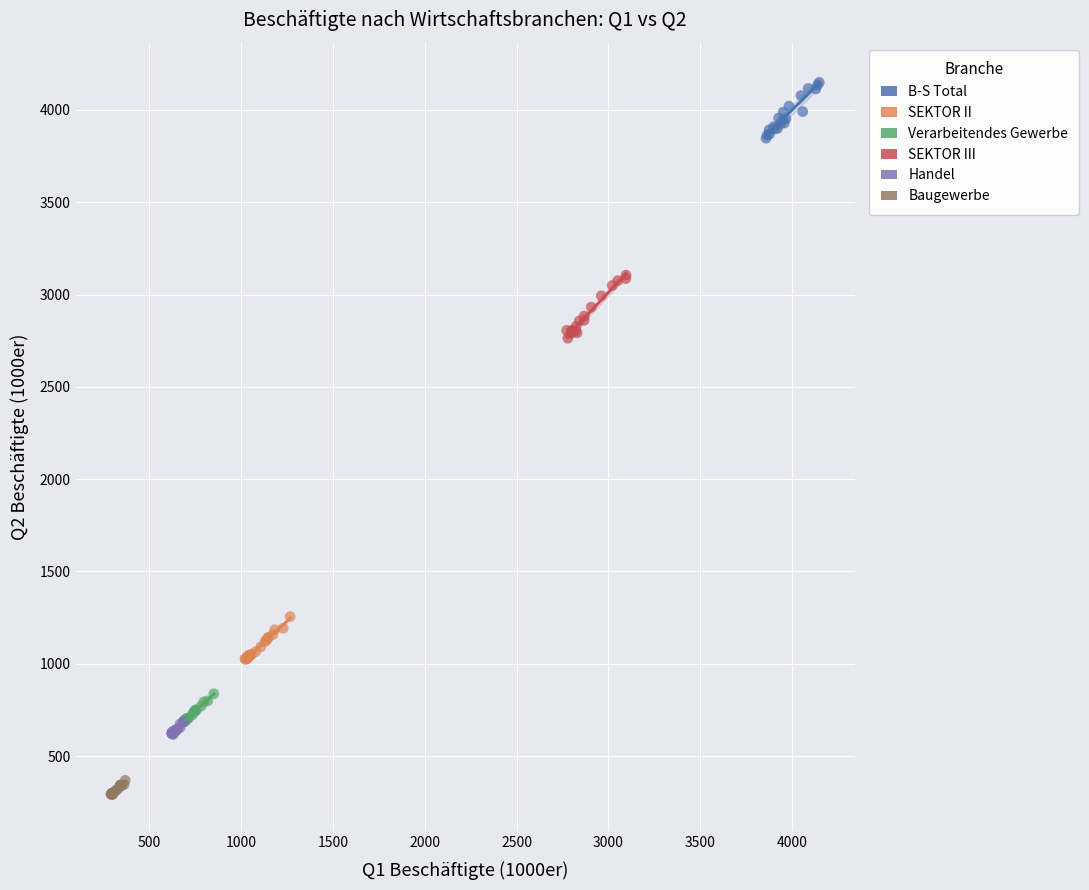

What are all the series names shown in the legend?

B-S Total, SEKTOR II, Verarbeitendes Gewerbe, SEKTOR III, Handel, Baugewerbe